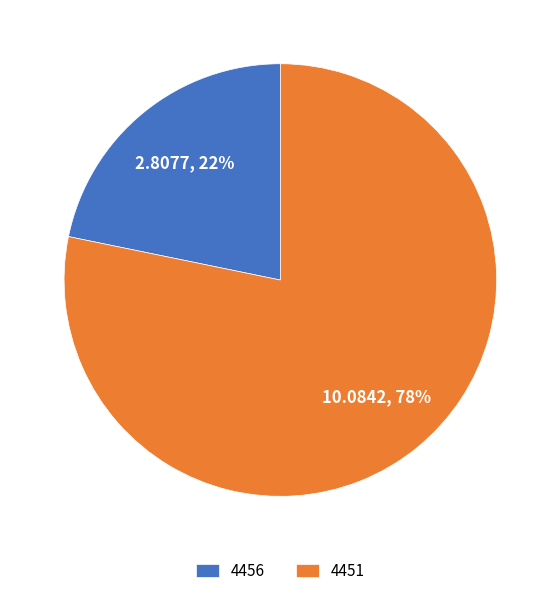

Do 4456 and 4451 together represent more than half of the pie?

Yes